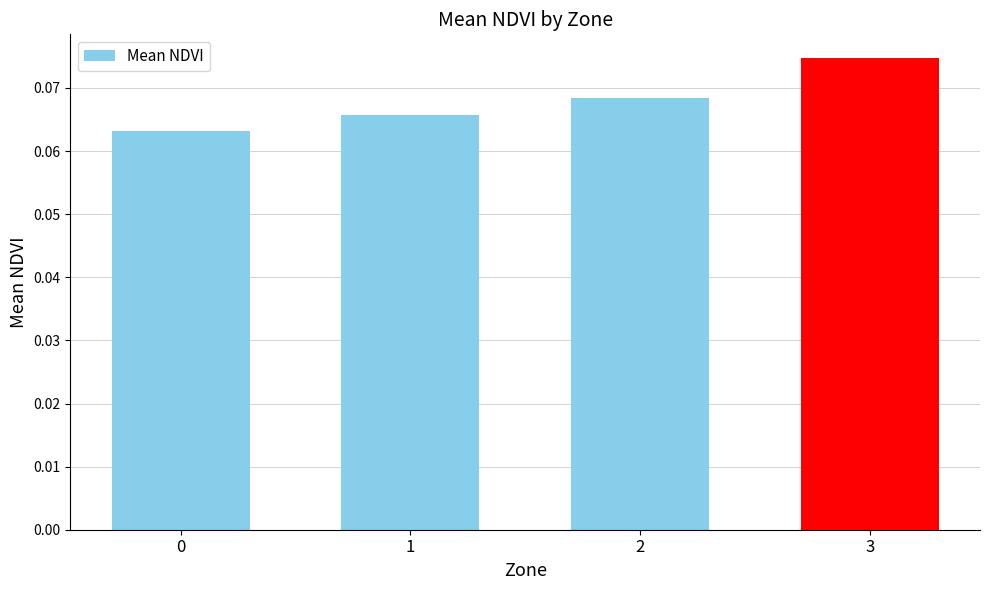

How many values are between 0 and 1?

4